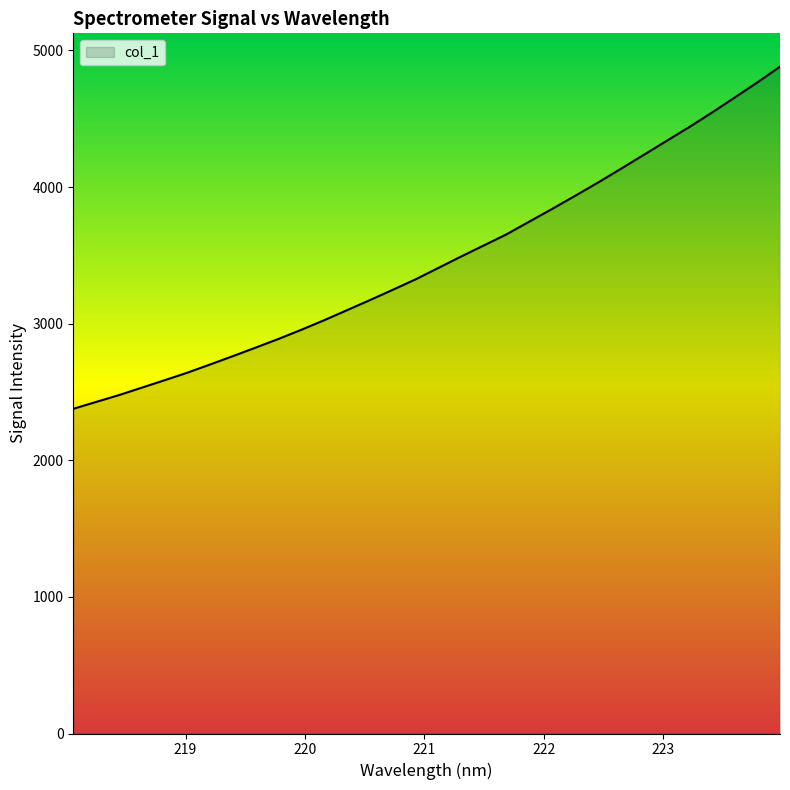

What is the difference between the maximum and minimum values?

2504.5